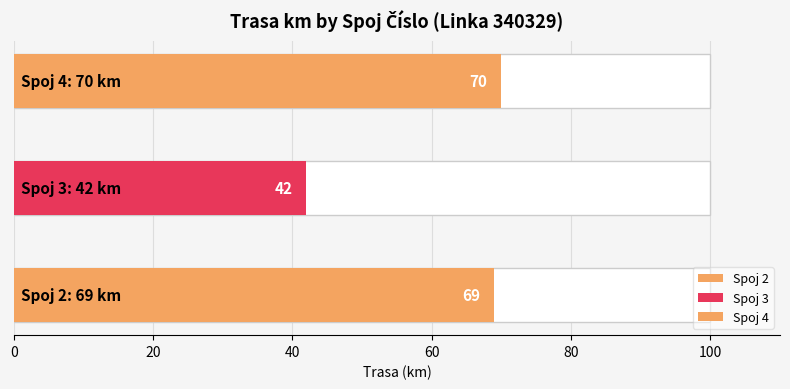

Is it true that the value at 4 is 100?

False